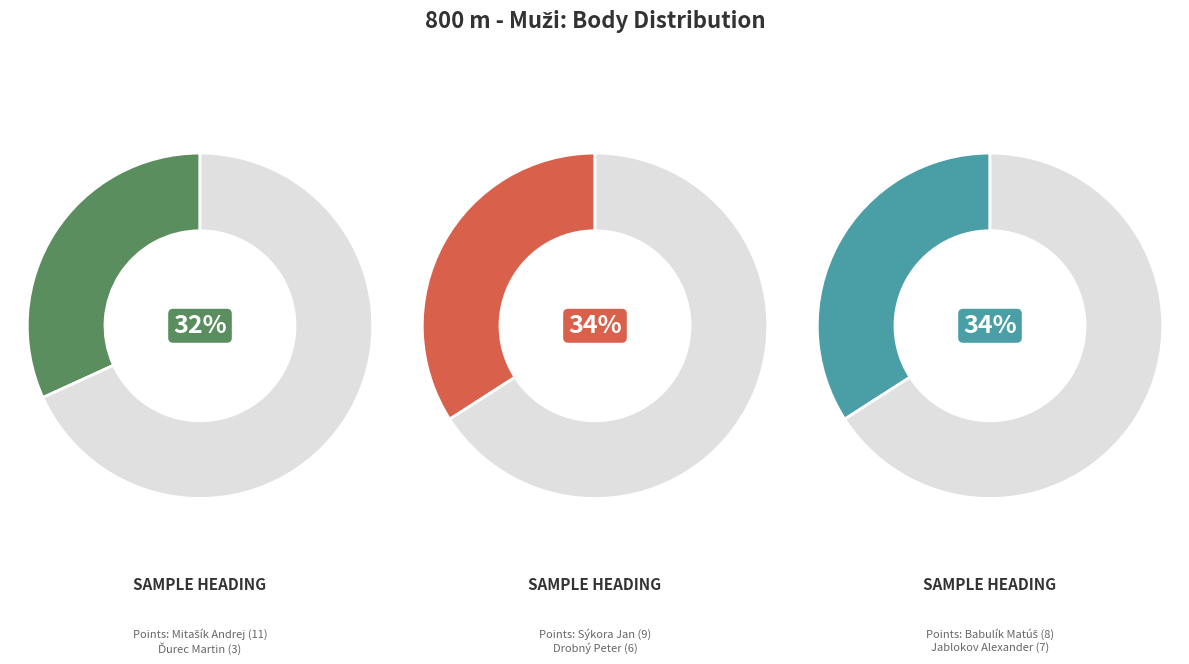

Rank the categories by value from highest to lowest.

Mitašík Andrej, Sýkora Jan, Babulík Matúš, Jablokov Alexander, Drobný Peter, Ďurec Martin